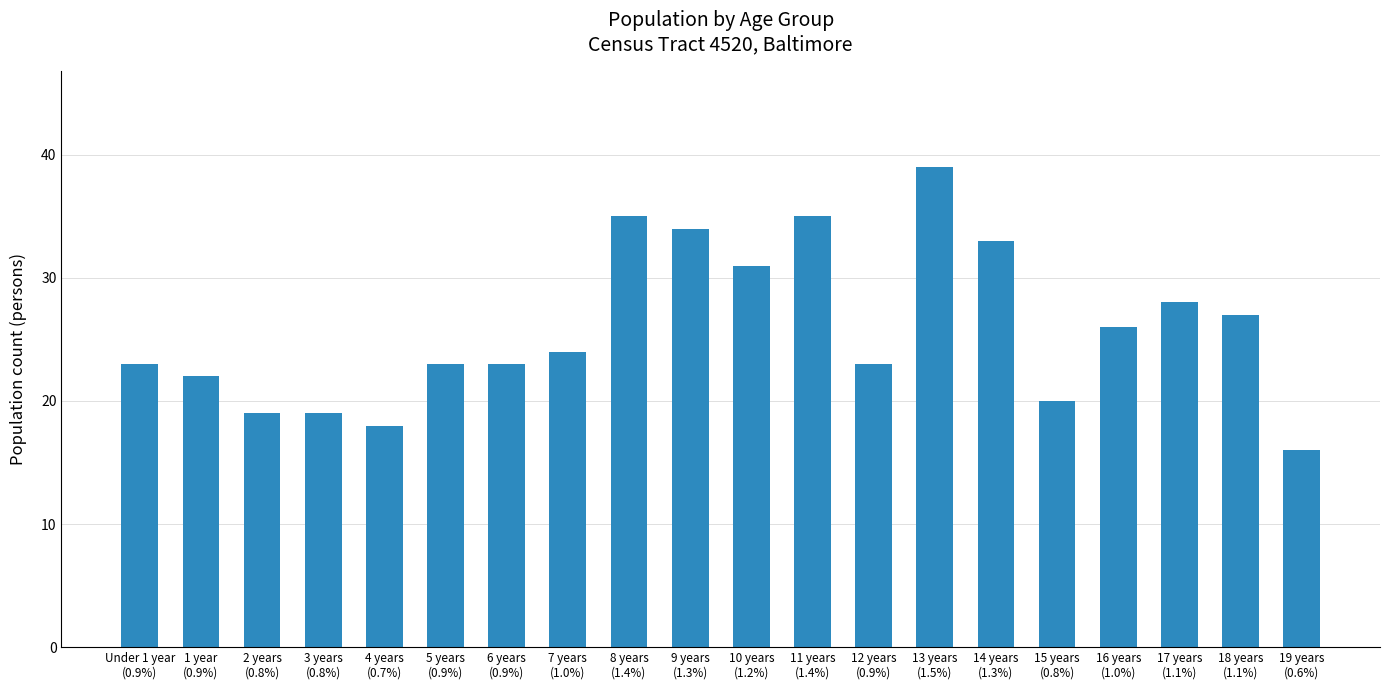

Are the bars horizontal?

No